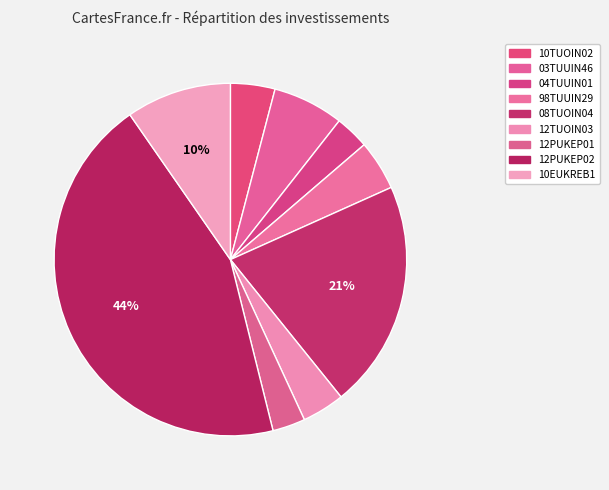

Does 98TUUIN29 account for over 50% of the chart?

No